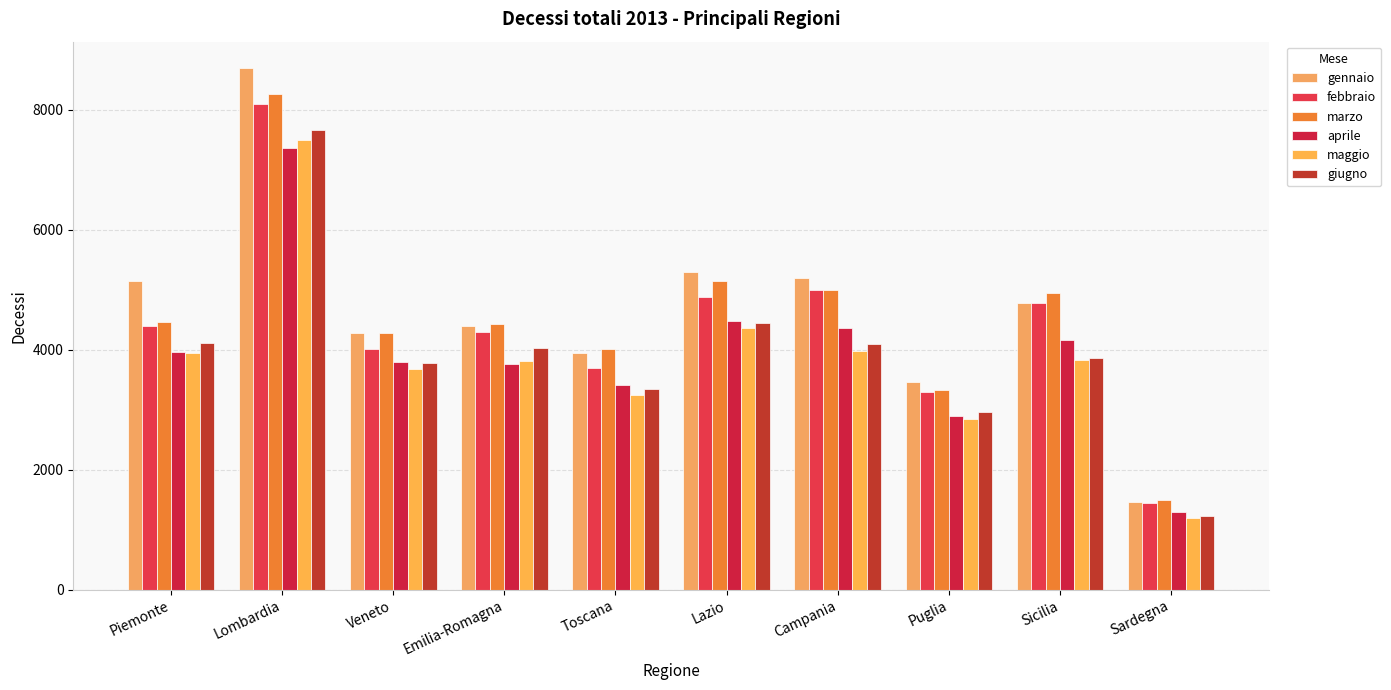

Which has a higher value, Toscana or Lazio?

Lazio